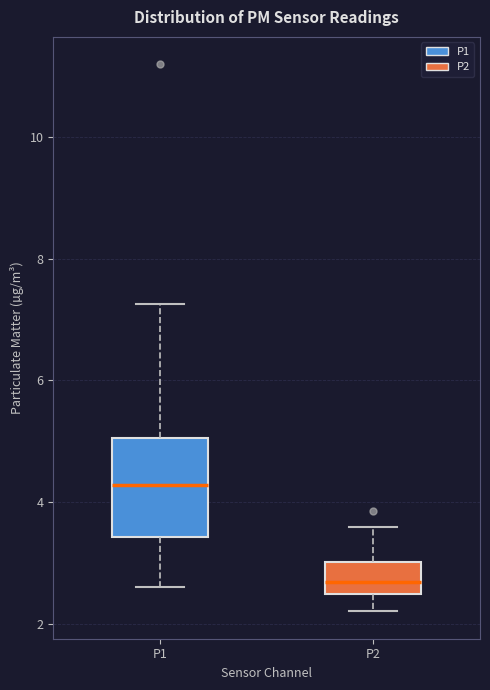

Where is the upper edge of the box for P1 on the y-axis? The values are not printed on the chart, so give them approximately, as read against the axis.

5.0